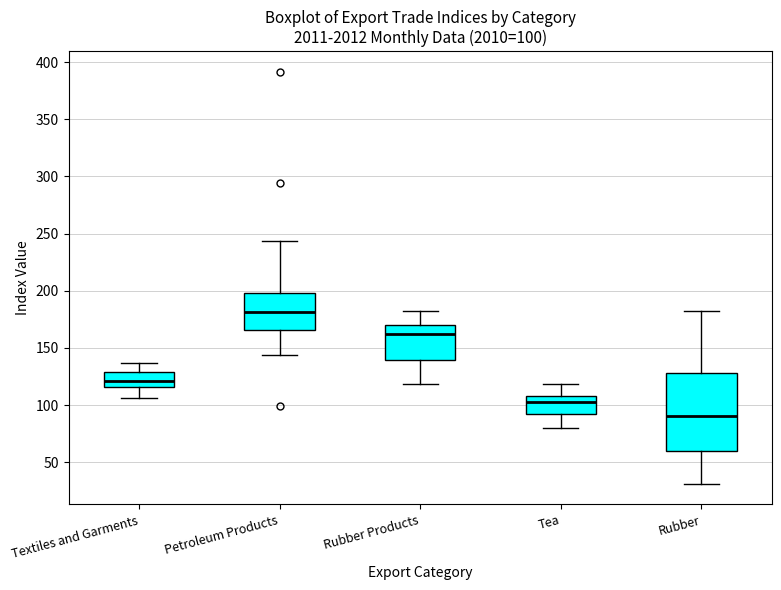

Which box is the tallest, from its lower edge to its upper edge?

Rubber